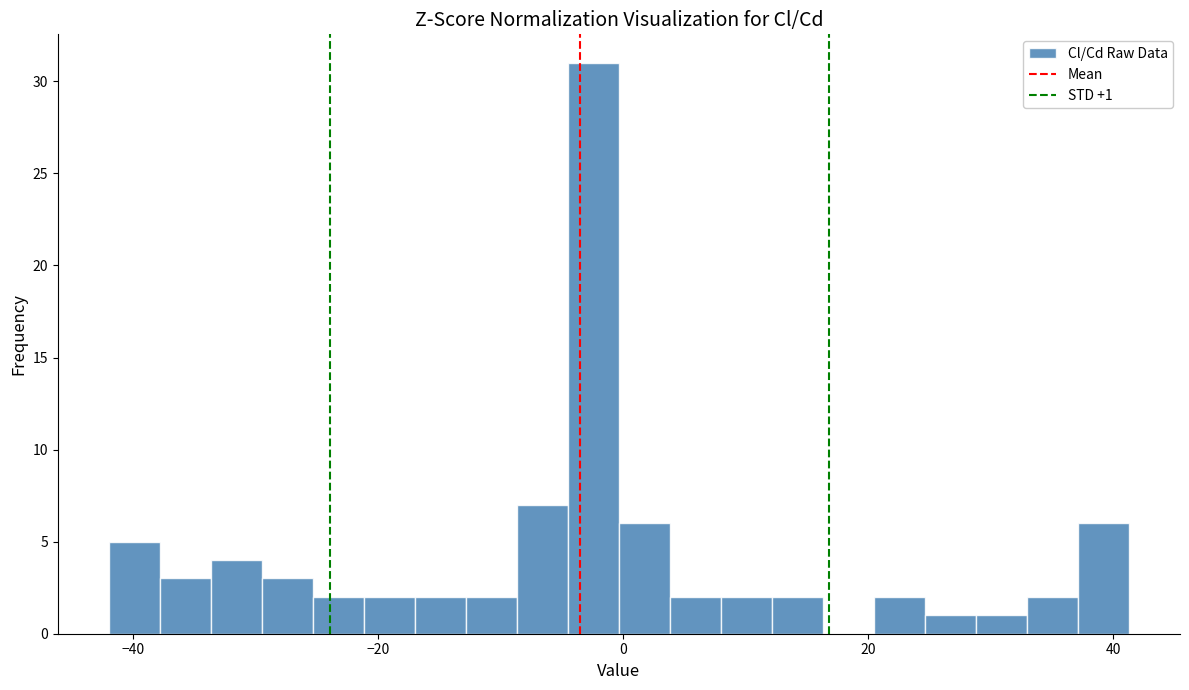

Read against the x-axis, roughly where is the centre of the tallest bar?

-2